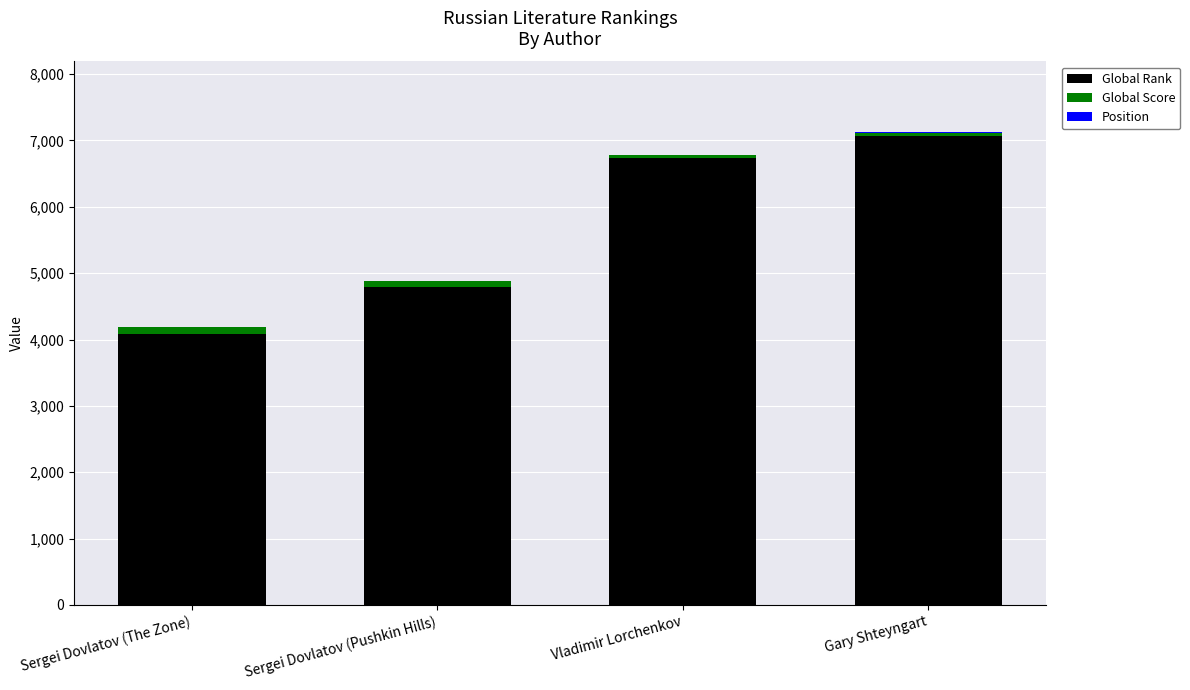

True or false: Global Rank has a value of 6729 at Vladimir Lorchenkov.

True